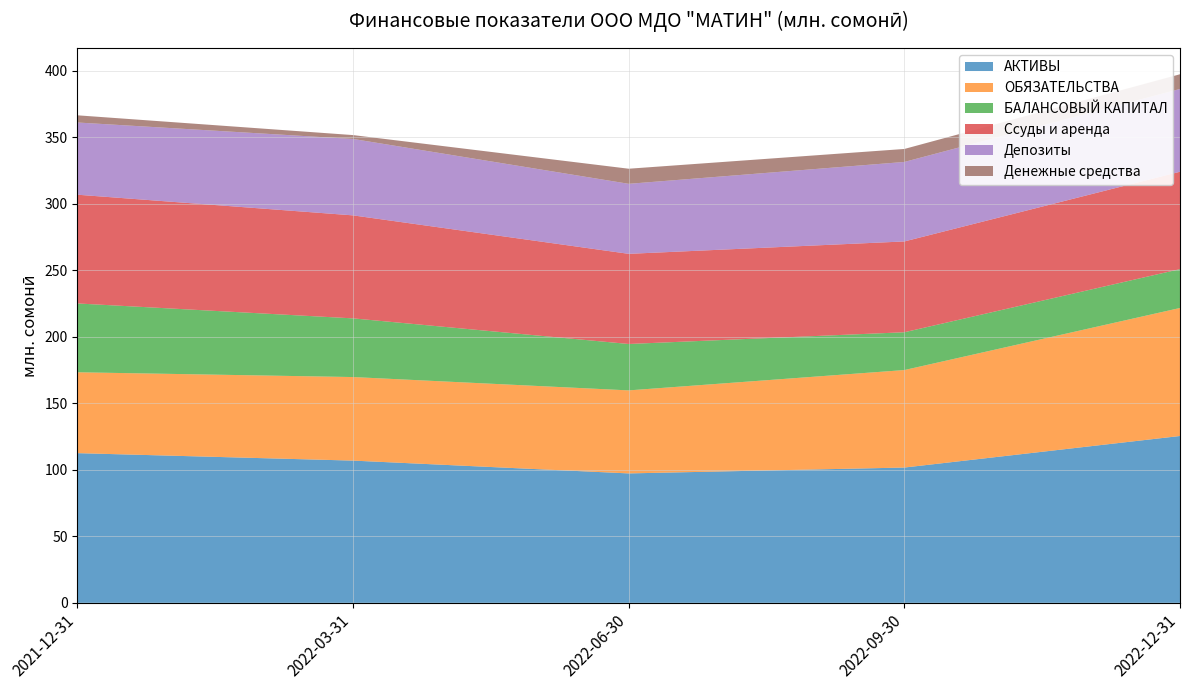

Reading left to right, extract all data points from this chart.

АКТИВЫ: 2021-12-31=112.5	2022-03-31=106.9	2022-06-30=97.3	2022-09-30=101.7	2022-12-31=125.4
ОБЯЗАТЕЛЬСТВА: 2021-12-31=60.8	2022-03-31=62.8	2022-06-30=62.4	2022-09-30=73.3	2022-12-31=96.2
БАЛАНСОВЫЙ КАПИТАЛ: 2021-12-31=51.7	2022-03-31=44.1	2022-06-30=34.9	2022-09-30=28.4	2022-12-31=29.2
Ссуды и аренда: 2021-12-31=81.7	2022-03-31=77.4	2022-06-30=67.7	2022-09-30=68.2	2022-12-31=73.2
Депозиты: 2021-12-31=54.3	2022-03-31=57.4	2022-06-30=52.6	2022-09-30=59.7	2022-12-31=62.2
Денежные средства: 2021-12-31=5.4	2022-03-31=2.9	2022-06-30=11.3	2022-09-30=9.8	2022-12-31=11.0